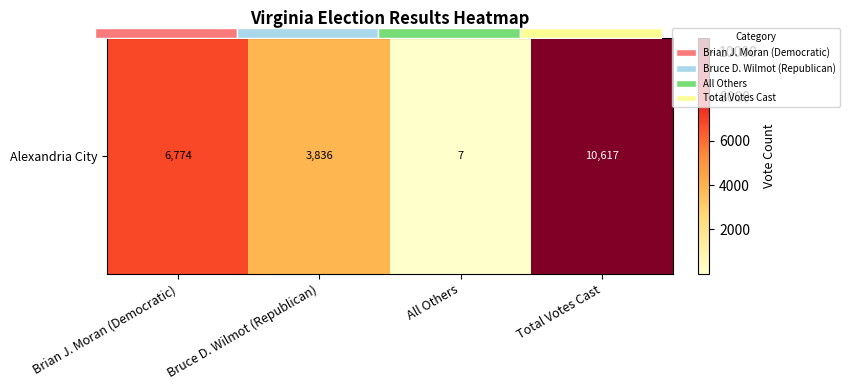

Reading right to left, what are all the values shown in this chart?

10617	7	3836	6774